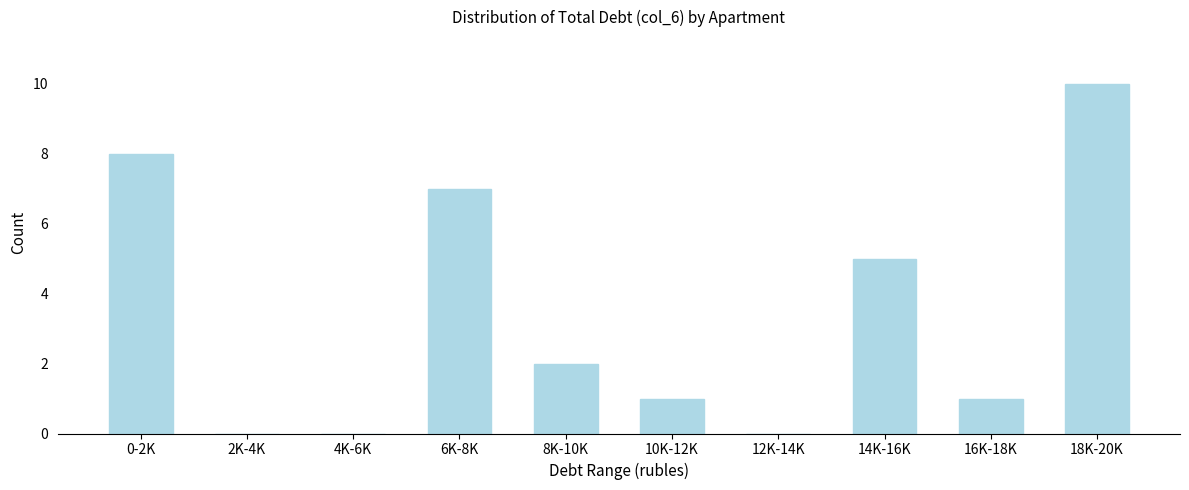

Reading left to right, what are all the values shown in this chart?

0-2K=8	2K-4K=0	4K-6K=0	6K-8K=7	8K-10K=2	10K-12K=1	12K-14K=0	14K-16K=5	16K-18K=1	18K-20K=10